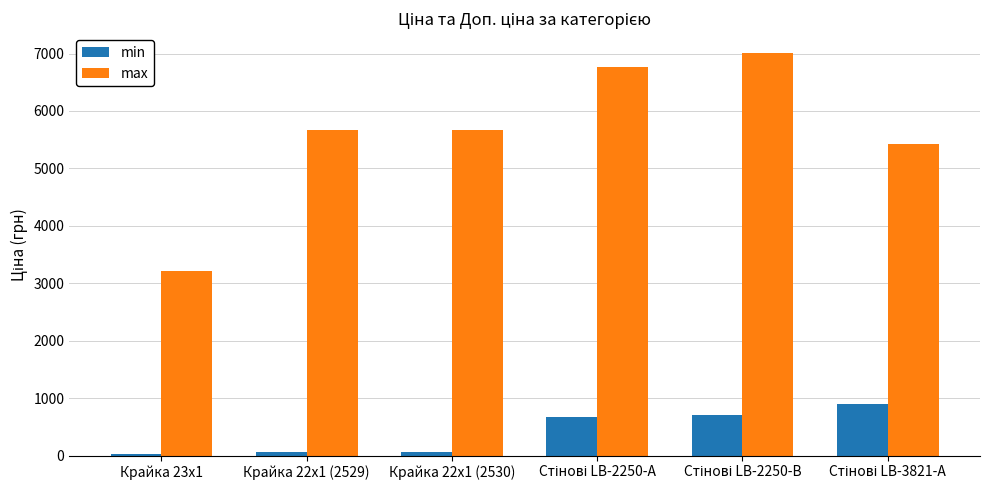

What position from the left is Крайка 22x1 (2529)?

2